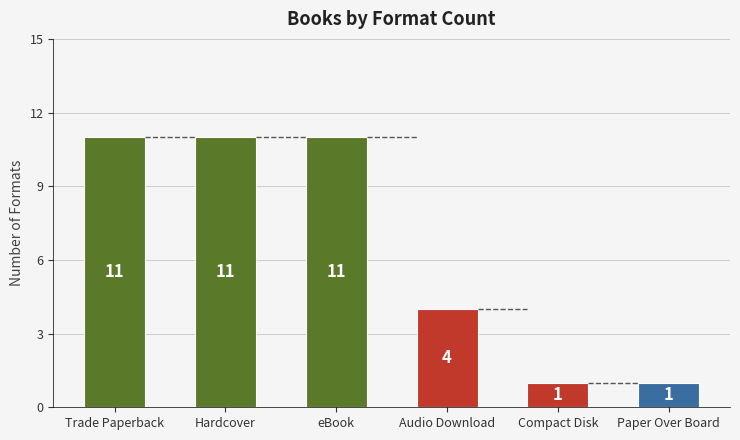

Reading right to left, what are all the values shown in this chart?

1	1	4	11	11	11